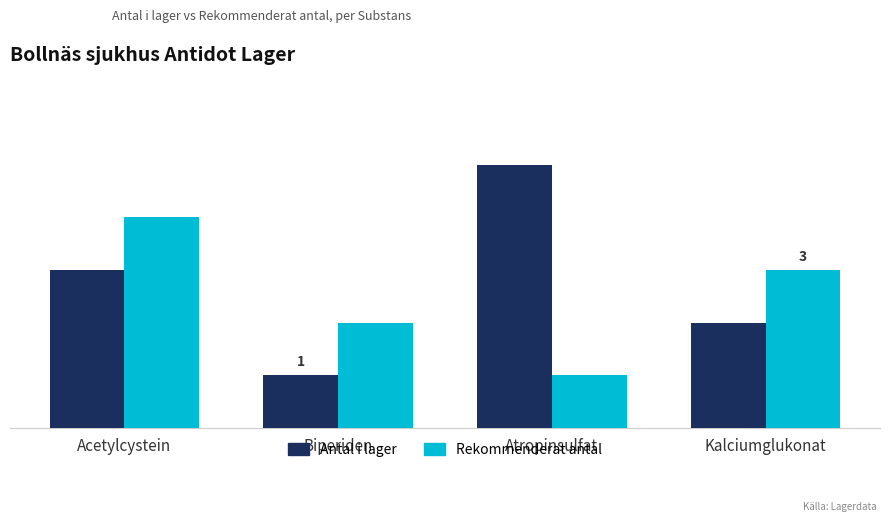

What is the approximate value of Antal i lager at Biperiden?

1